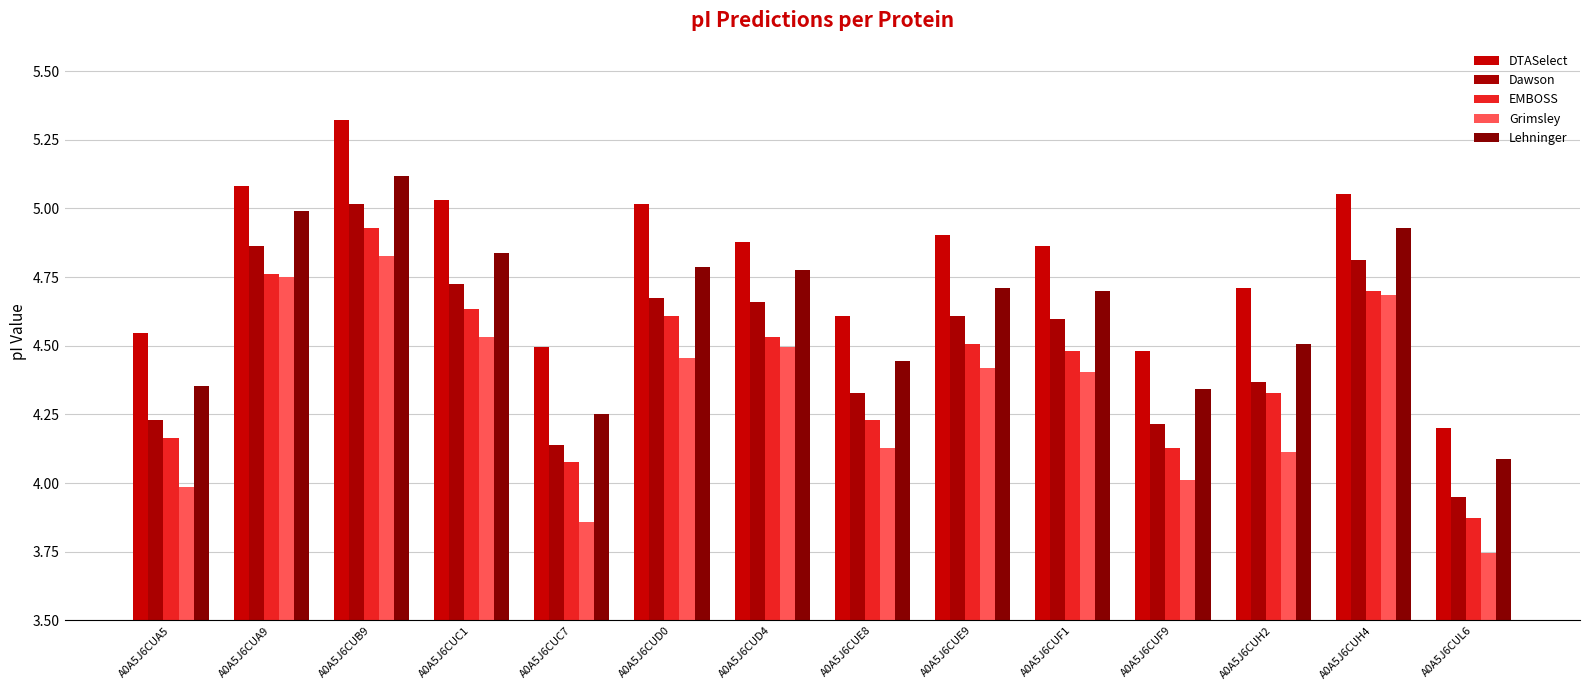

Reading left to right, extract all data points from this chart.

DTASelect: A0A5J6CUA5=4.5	A0A5J6CUA9=5.1	A0A5J6CUB9=5.3	A0A5J6CUC1=5.0	A0A5J6CUC7=4.5	A0A5J6CUD0=5.0	A0A5J6CUD4=4.9	A0A5J6CUE8=4.6	A0A5J6CUE9=4.9	A0A5J6CUF1=4.9	A0A5J6CUF9=4.5	A0A5J6CUH2=4.7	A0A5J6CUH4=5.1	A0A5J6CUL6=4.2
Dawson: A0A5J6CUA5=4.2	A0A5J6CUA9=4.9	A0A5J6CUB9=5.0	A0A5J6CUC1=4.7	A0A5J6CUC7=4.1	A0A5J6CUD0=4.7	A0A5J6CUD4=4.7	A0A5J6CUE8=4.3	A0A5J6CUE9=4.6	A0A5J6CUF1=4.6	A0A5J6CUF9=4.2	A0A5J6CUH2=4.4	A0A5J6CUH4=4.8	A0A5J6CUL6=3.9
EMBOSS: A0A5J6CUA5=4.2	A0A5J6CUA9=4.8	A0A5J6CUB9=4.9	A0A5J6CUC1=4.6	A0A5J6CUC7=4.1	A0A5J6CUD0=4.6	A0A5J6CUD4=4.5	A0A5J6CUE8=4.2	A0A5J6CUE9=4.5	A0A5J6CUF1=4.5	A0A5J6CUF9=4.1	A0A5J6CUH2=4.3	A0A5J6CUH4=4.7	A0A5J6CUL6=3.9
Grimsley: A0A5J6CUA5=4.0	A0A5J6CUA9=4.7	A0A5J6CUB9=4.8	A0A5J6CUC1=4.5	A0A5J6CUC7=3.9	A0A5J6CUD0=4.5	A0A5J6CUD4=4.5	A0A5J6CUE8=4.1	A0A5J6CUE9=4.4	A0A5J6CUF1=4.4	A0A5J6CUF9=4.0	A0A5J6CUH2=4.1	A0A5J6CUH4=4.7	A0A5J6CUL6=3.7
Lehninger: A0A5J6CUA5=4.4	A0A5J6CUA9=5.0	A0A5J6CUB9=5.1	A0A5J6CUC1=4.8	A0A5J6CUC7=4.3	A0A5J6CUD0=4.8	A0A5J6CUD4=4.8	A0A5J6CUE8=4.4	A0A5J6CUE9=4.7	A0A5J6CUF1=4.7	A0A5J6CUF9=4.3	A0A5J6CUH2=4.5	A0A5J6CUH4=4.9	A0A5J6CUL6=4.1